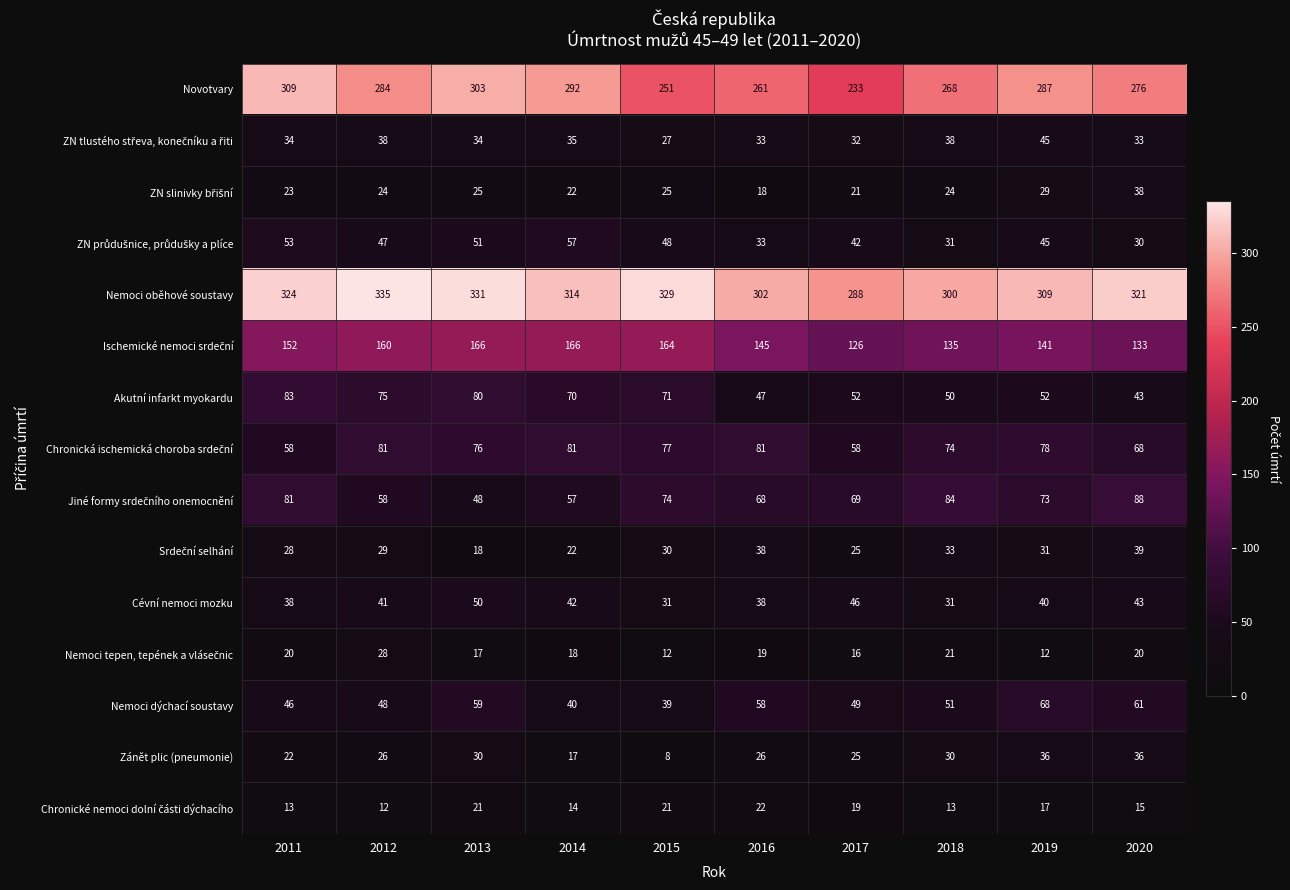

True or false: Novotvary has a value of 276 at 2020.

True